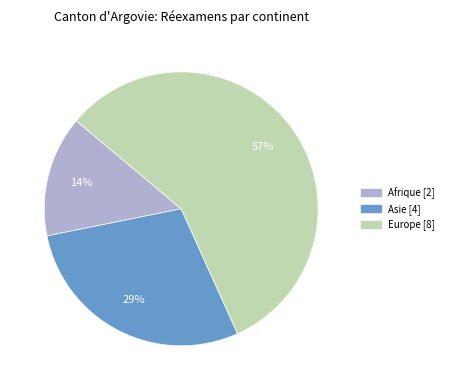

To the nearest percent, what is the difference between the largest and smallest slice percentages?

43%